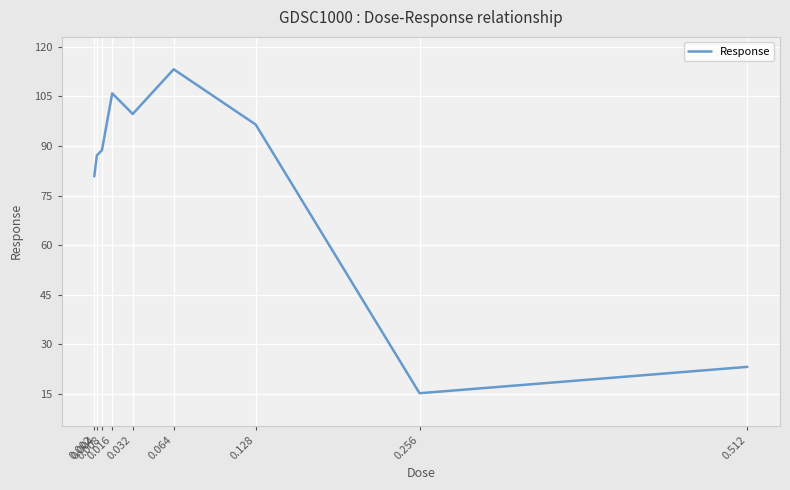

What is the change in value from 0.008 to 0.128?

+7.8